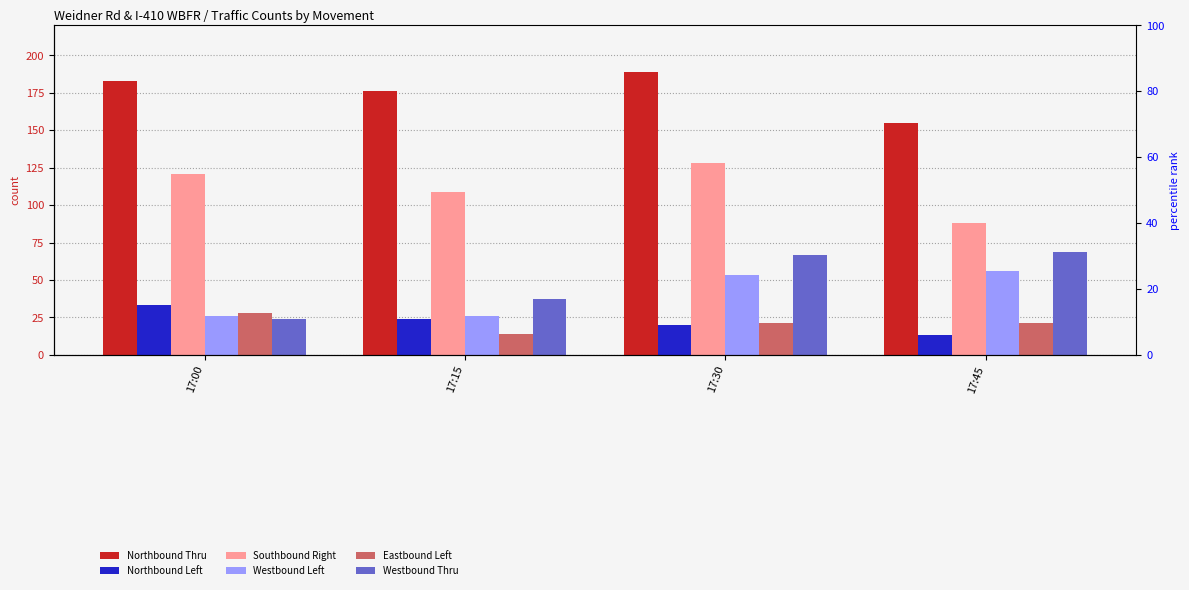

Which category has the lowest value in the Westbound Thru series?

17:00